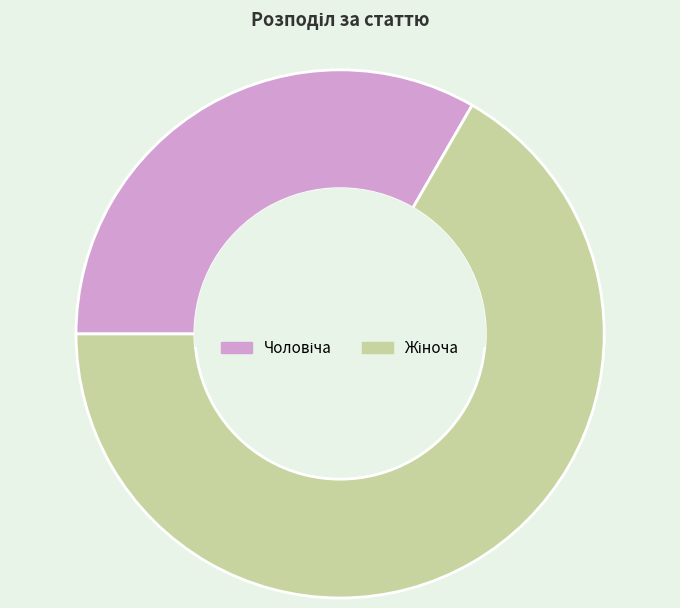

Is there a majority slice in this chart?

Yes